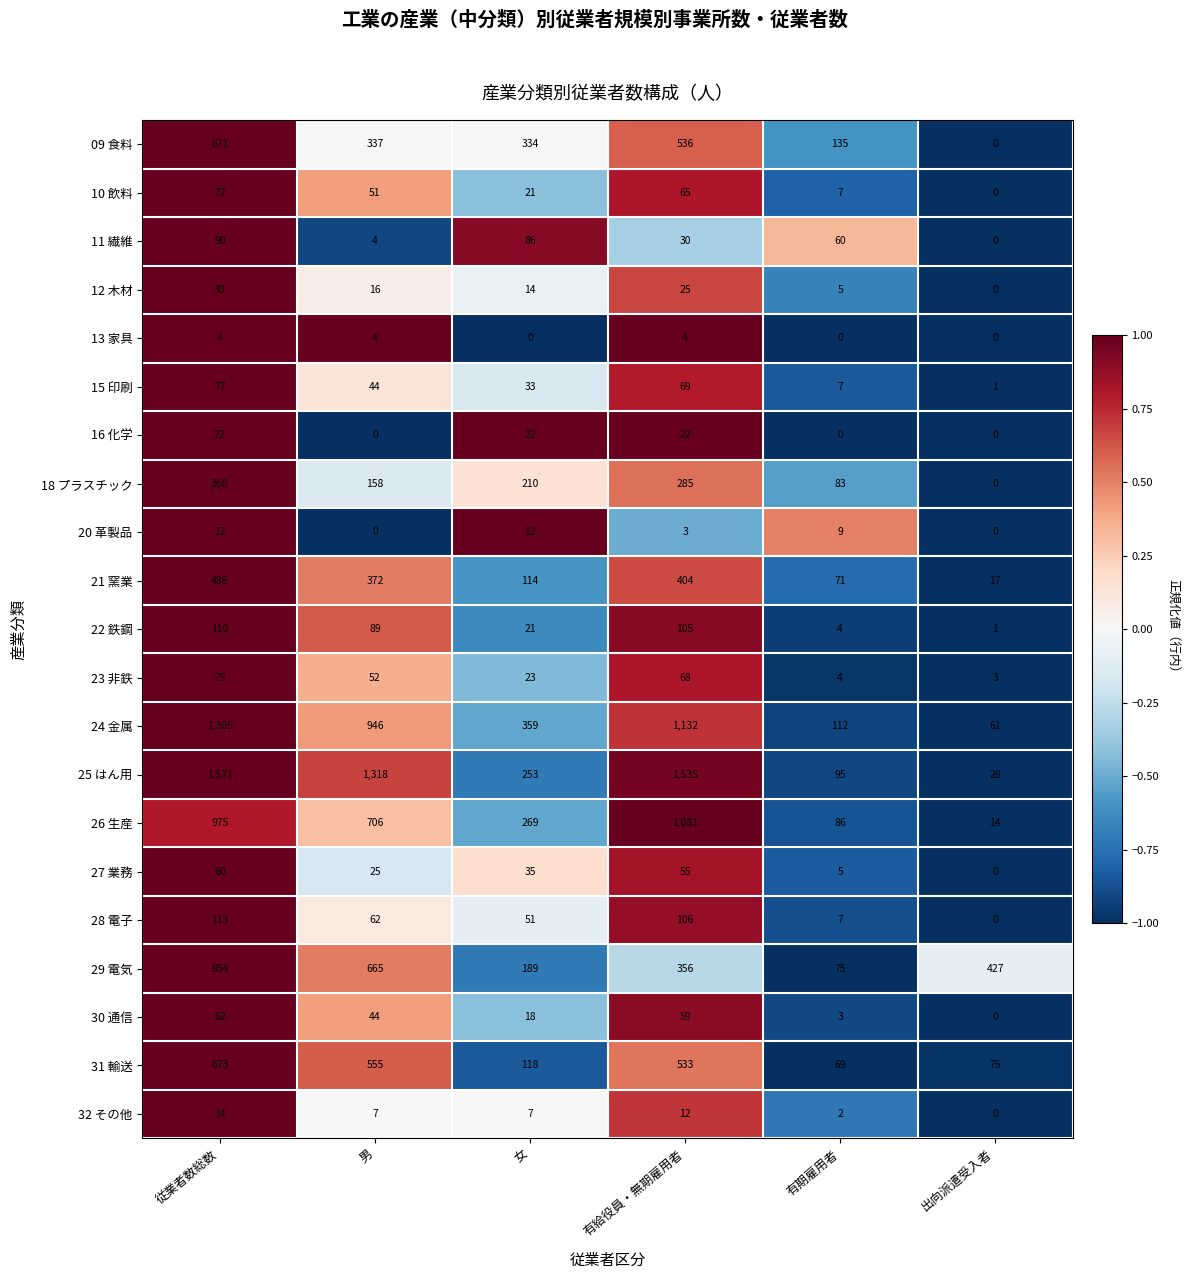

Which series changed the most between 従業者数総数 and 男?

24 金属